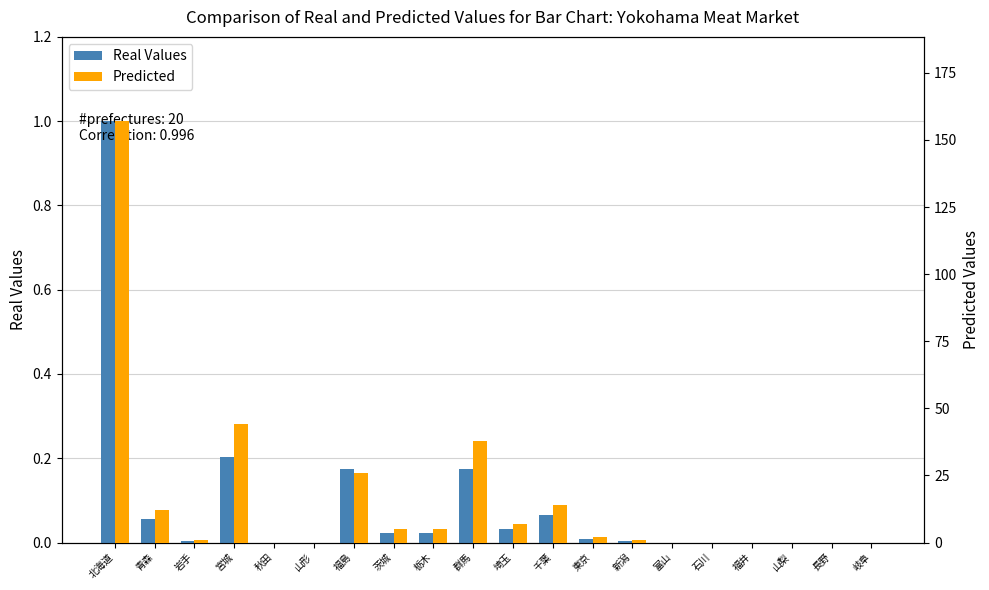

At which category does the chart reach its peak across all series?

北海道